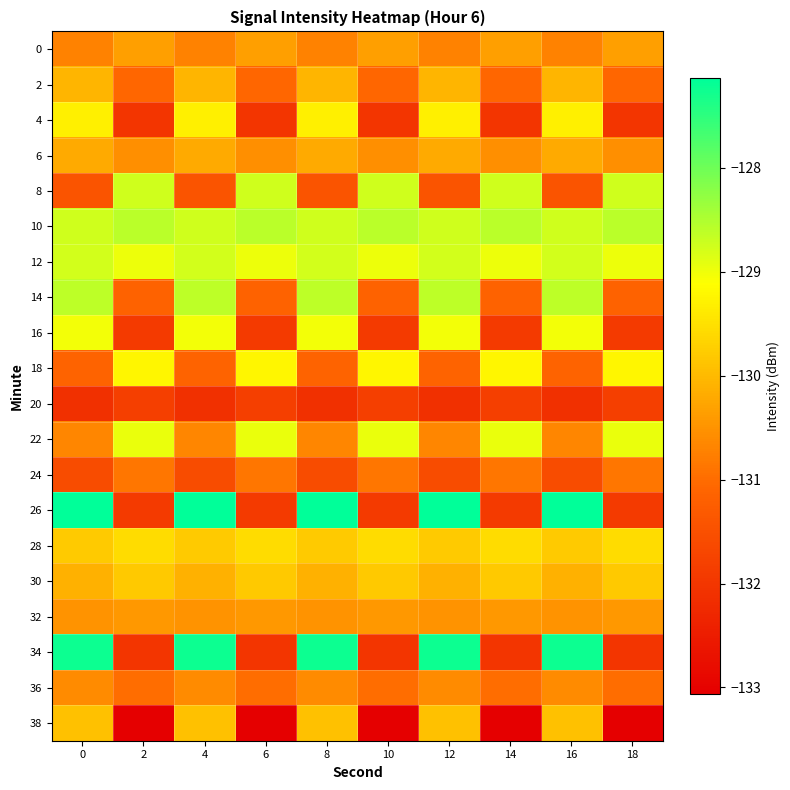

Which has a higher value, 18 or 10?

18